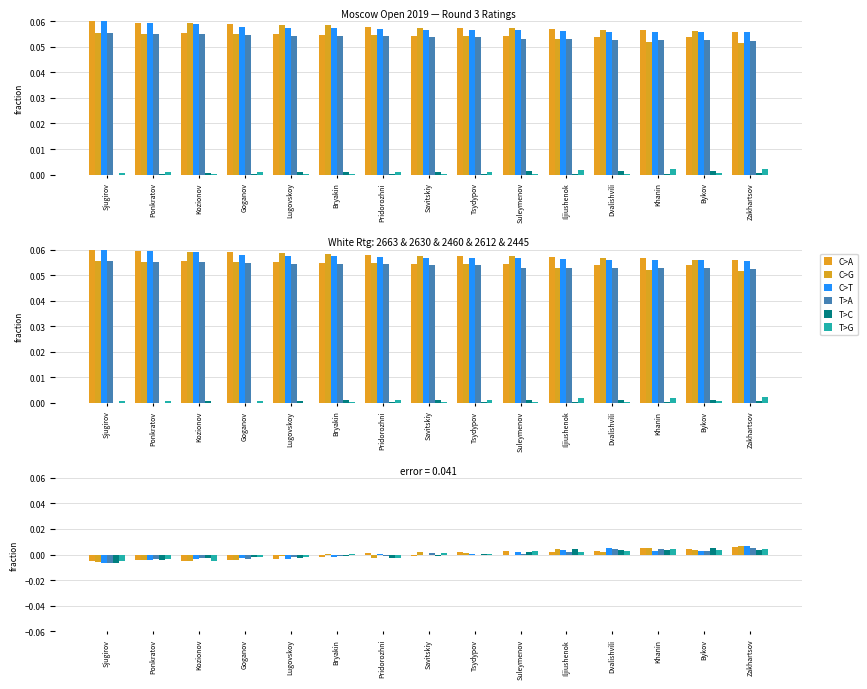

How many groups of bars are there?

15